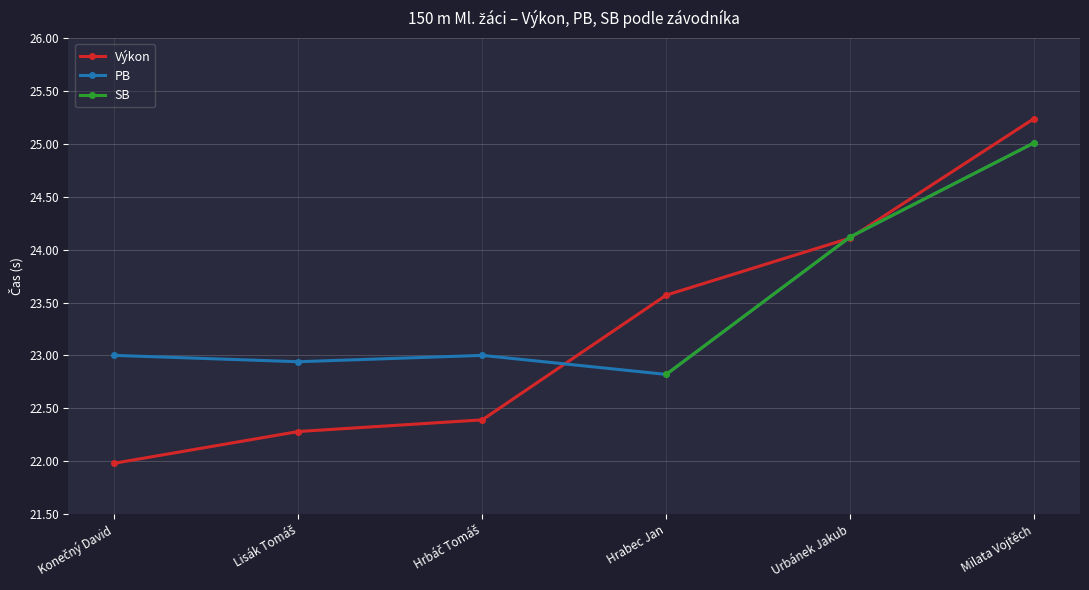

What is the difference between the second highest and second lowest values in the Výkon series?

1.8